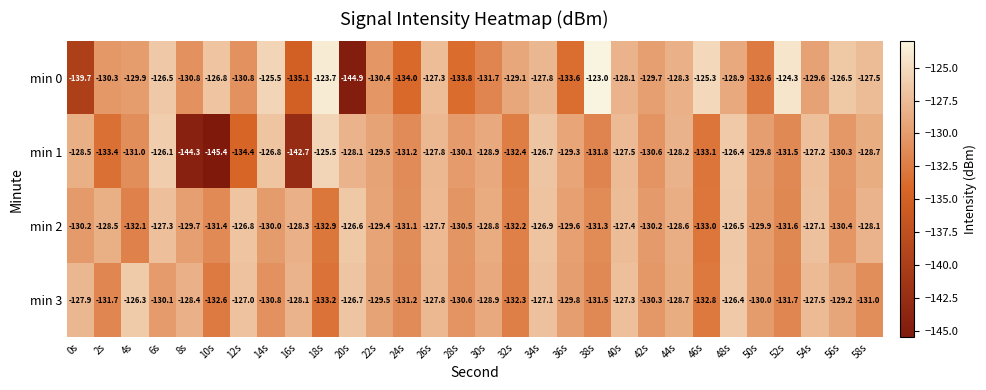

At how many categories does at least one series exceed -126?

5